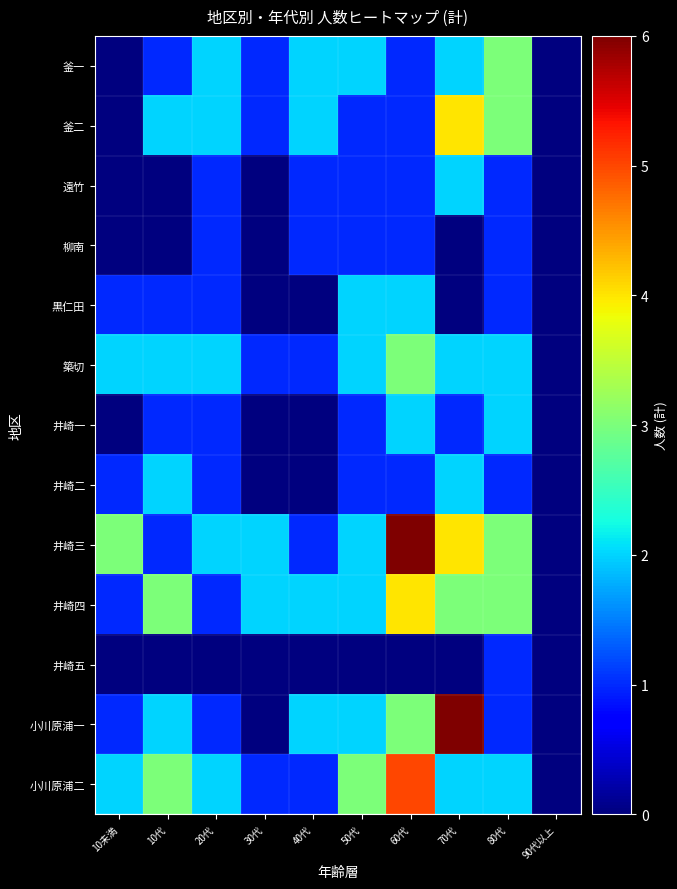

What is the maximum value shown in the chart?

6